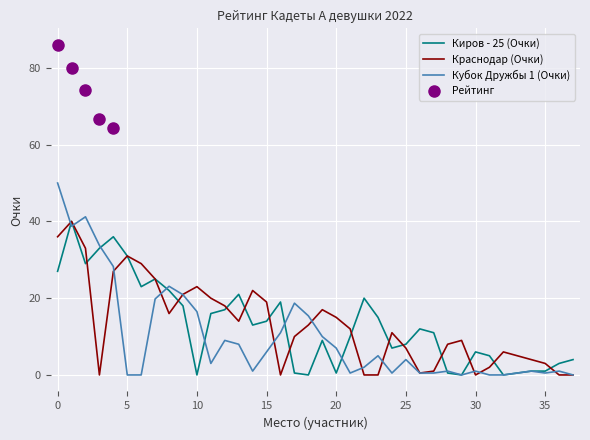

The Киров - 25 (Очки) series shows 49.3 at 5. True or false?

False